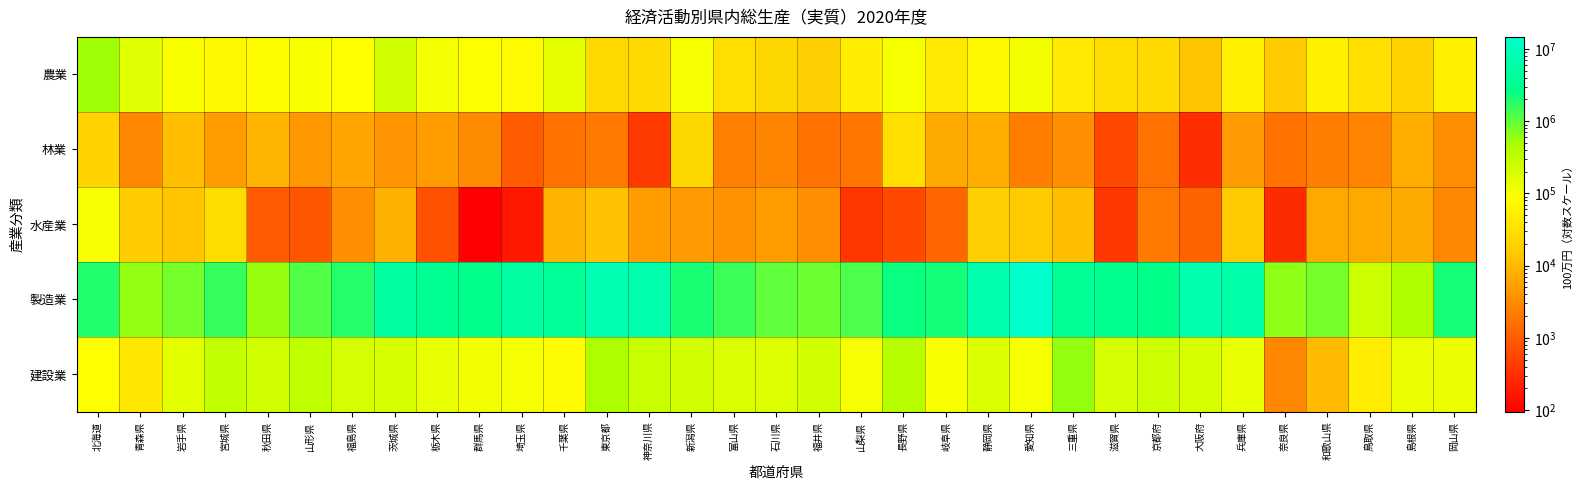

Which series has the largest range (max minus min)?

製造業